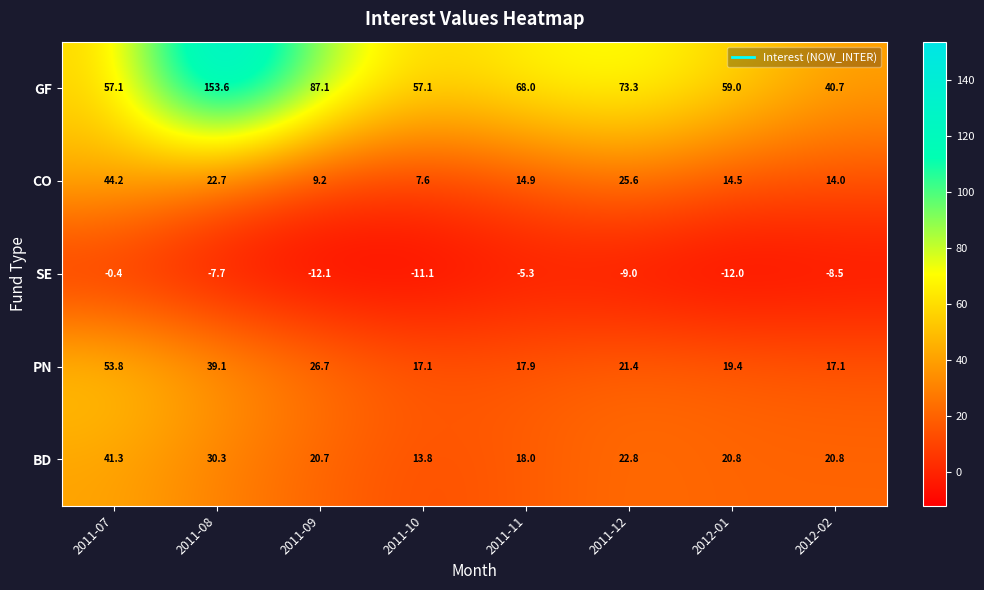

True or false: BD has a value of 18.3 at 2011-10.

False